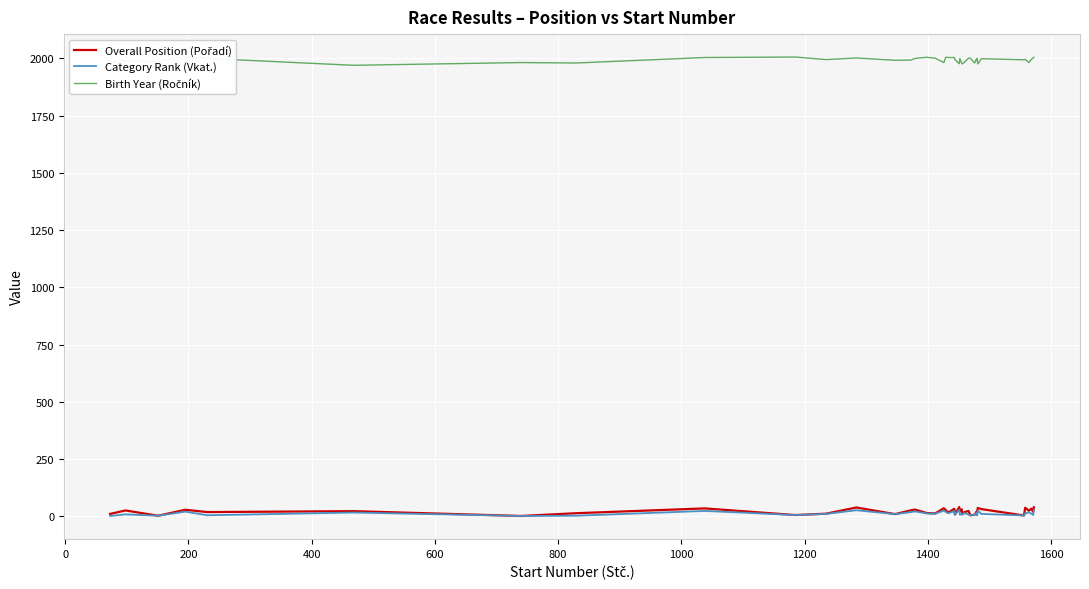

What is the difference between the second highest and second lowest values in the Overall Position (Pořadí) series?

37